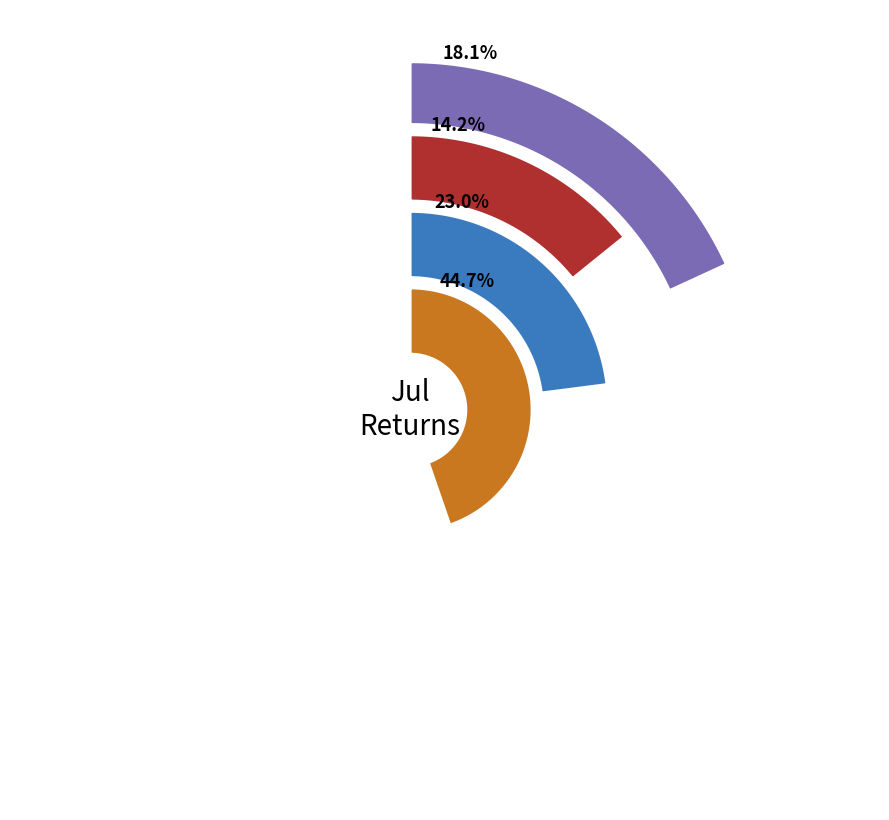

Is there any slice that represents more than half of the pie?

No